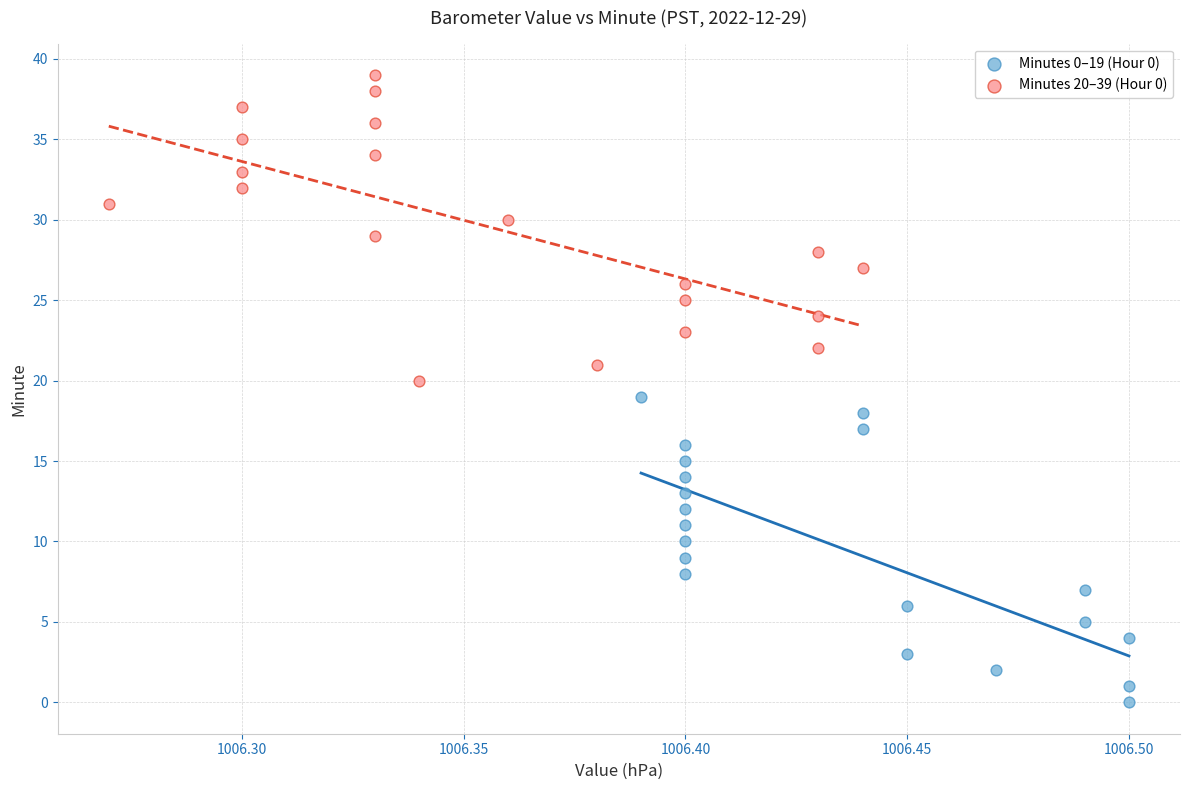

Which series reaches the maximum Y coordinate?

Minutes 20–39 (Hour 0)